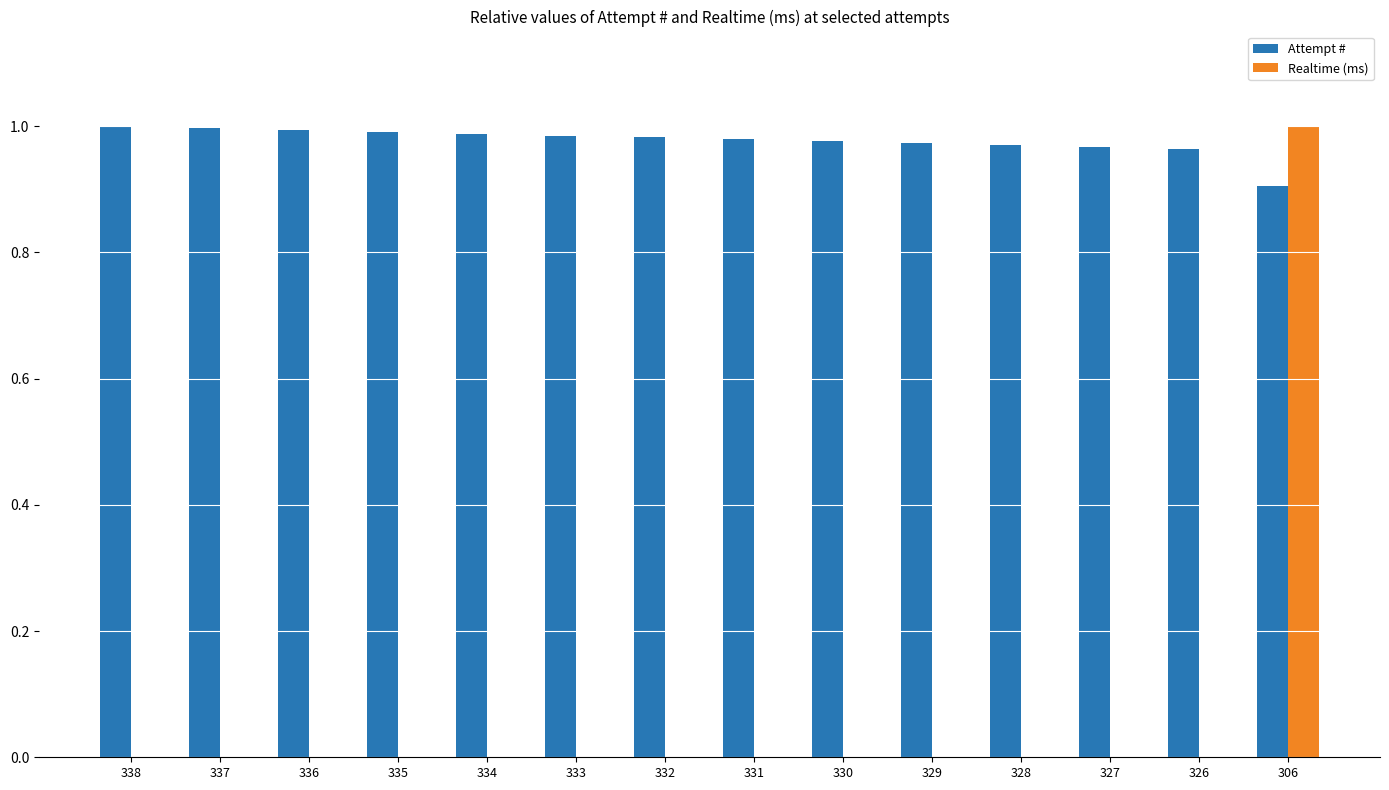

Is the value of Realtime (ms) at 306 greater than the value of Attempt # at 327?

Yes